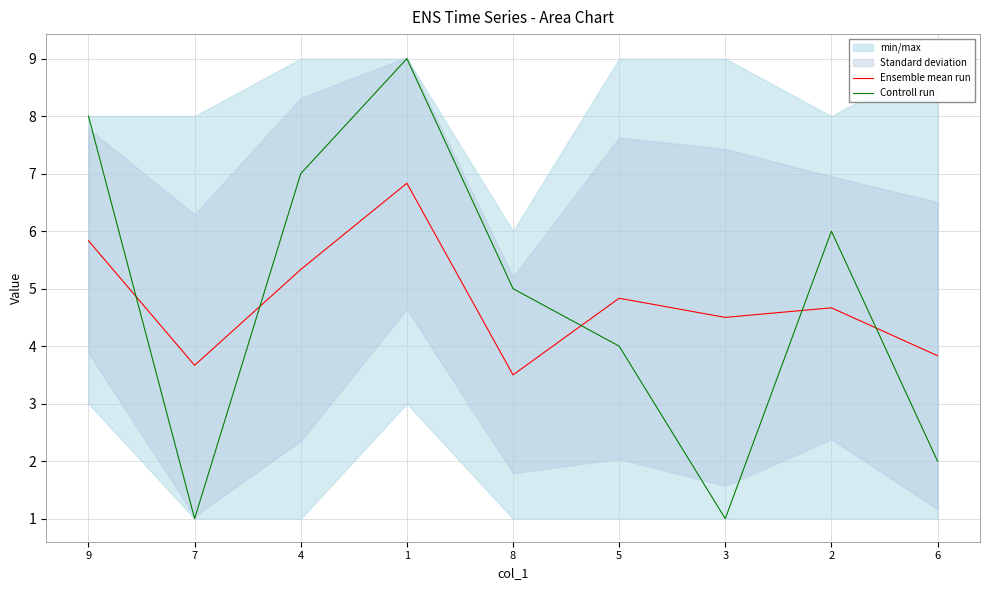

Does the chart have visible grid lines?

Yes